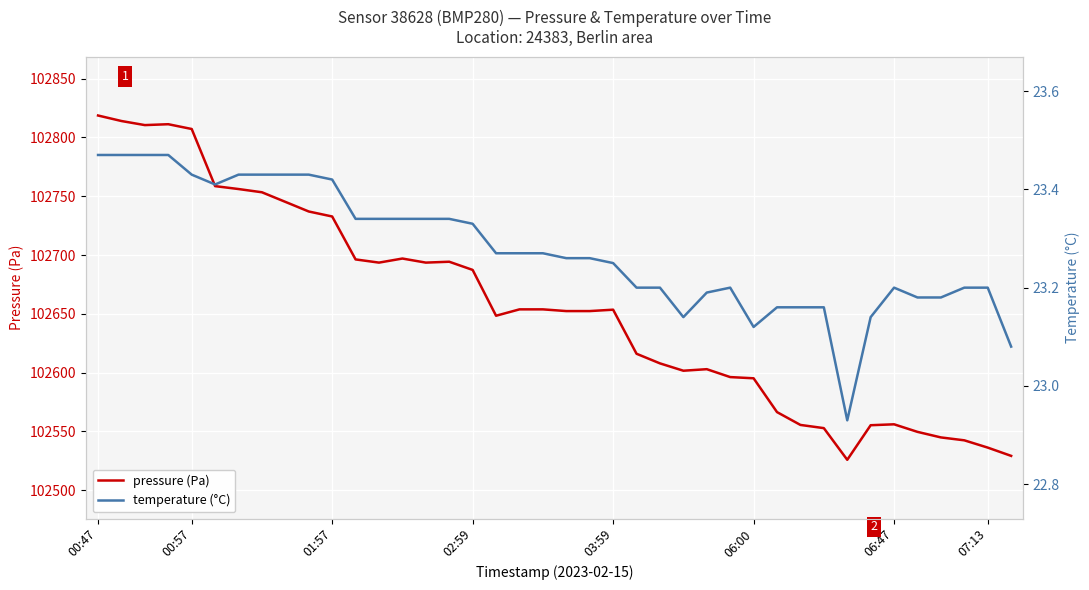

How many lines are shown in the chart?

2